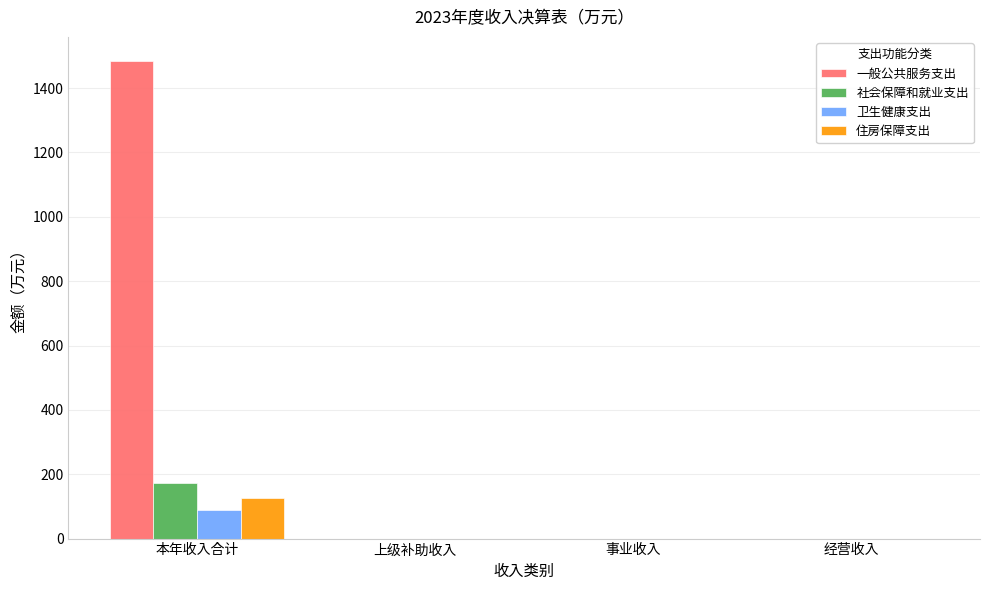

What is the sum of the 住房保障支出 values at 经营收入 and 本年收入合计?

127.5